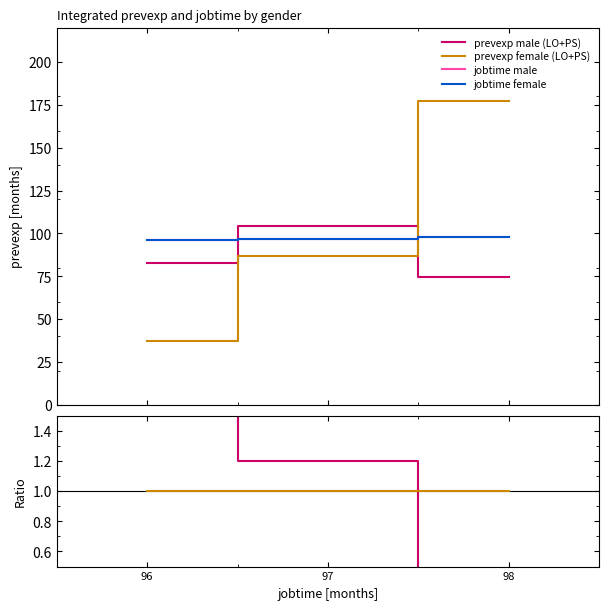

Which category has the highest value in the ratio m/f prevexp series?

96